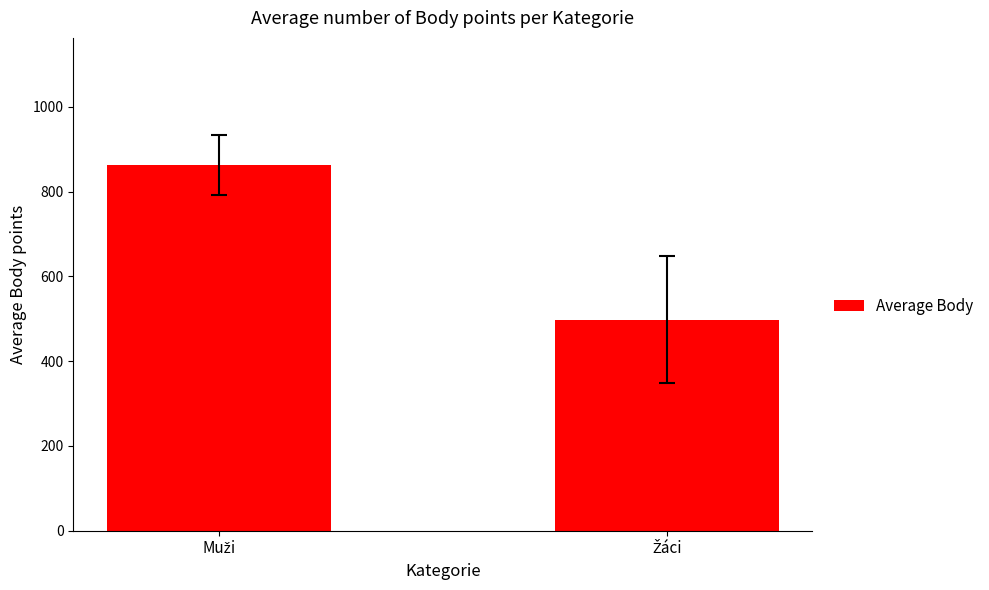

What is the value of the 2nd bar from the left?

498.1